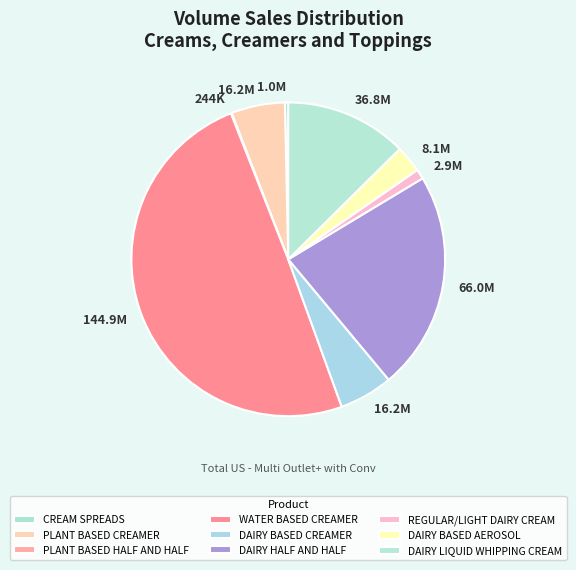

How much of the chart is everything except CREAM SPREADS?

99.7%